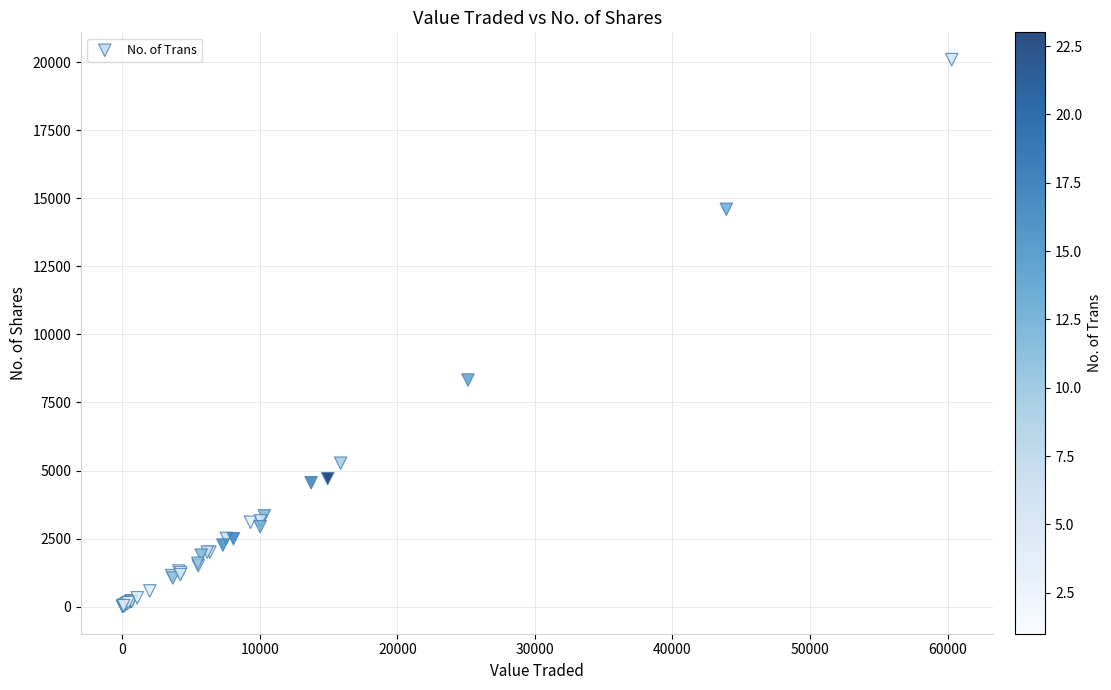

What Y value in the scatter plot is closest to 10053?

8325